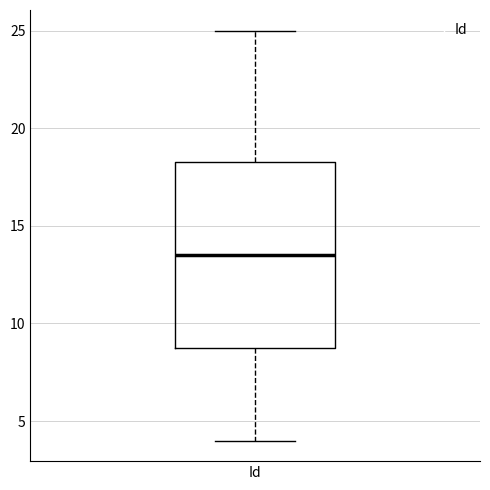

Where does the upper whisker of the box for Id end on the y-axis? The values are not printed on the chart, so give them approximately, as read against the axis.

25.0